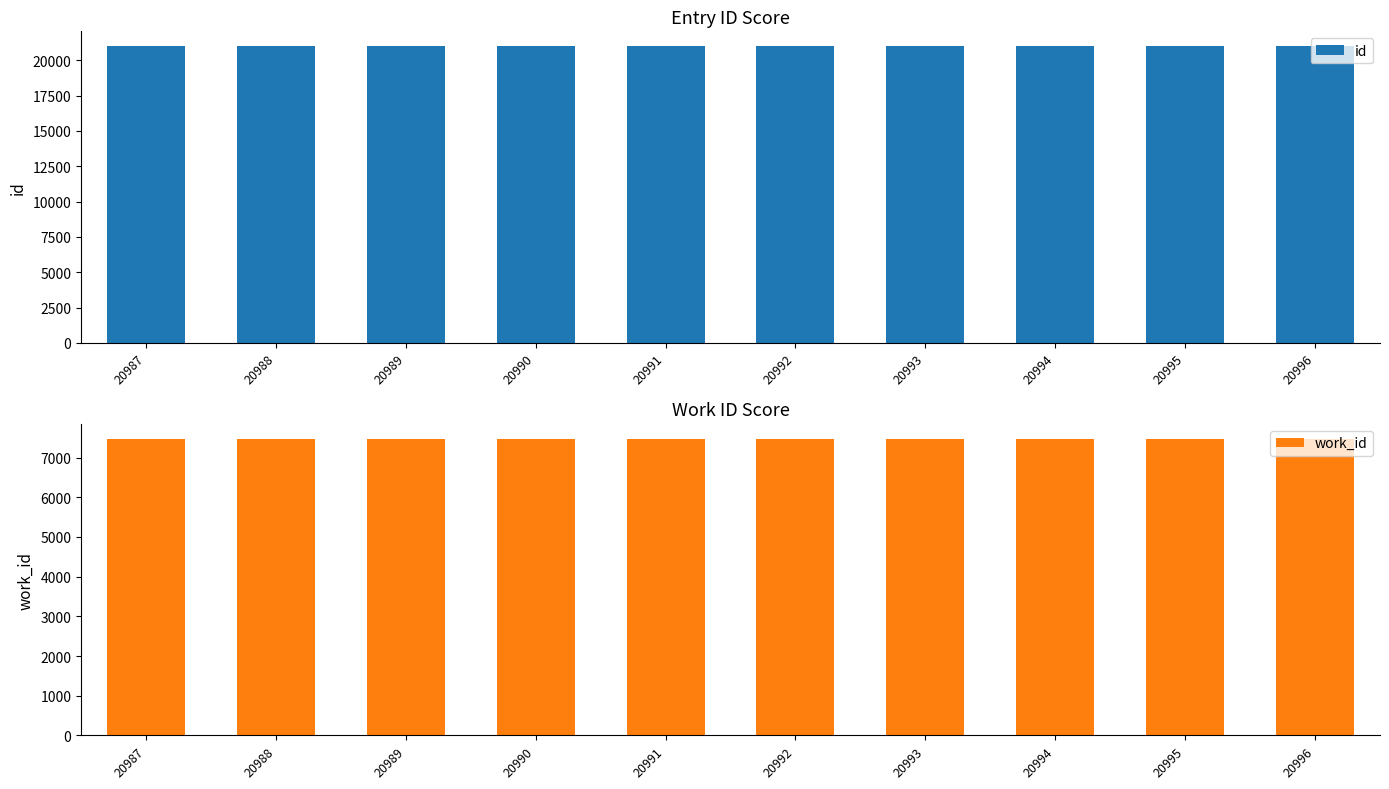

What is the value of the id bar at the 8th from the left?

20994